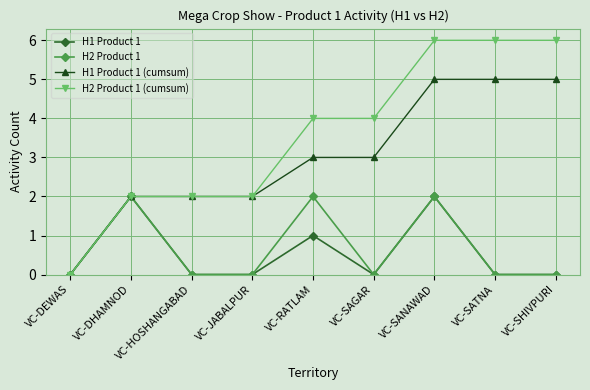

Reading left to right, transcribe all the data shown in this chart.

H1 Product 1: 0	2	0	0	1	0	2	0	0
H2 Product 1: 0	2	0	0	2	0	2	0	0
H1 Product 1 (cumsum): 0	2	2	2	3	3	5	5	5
H2 Product 1 (cumsum): 0	2	2	2	4	4	6	6	6